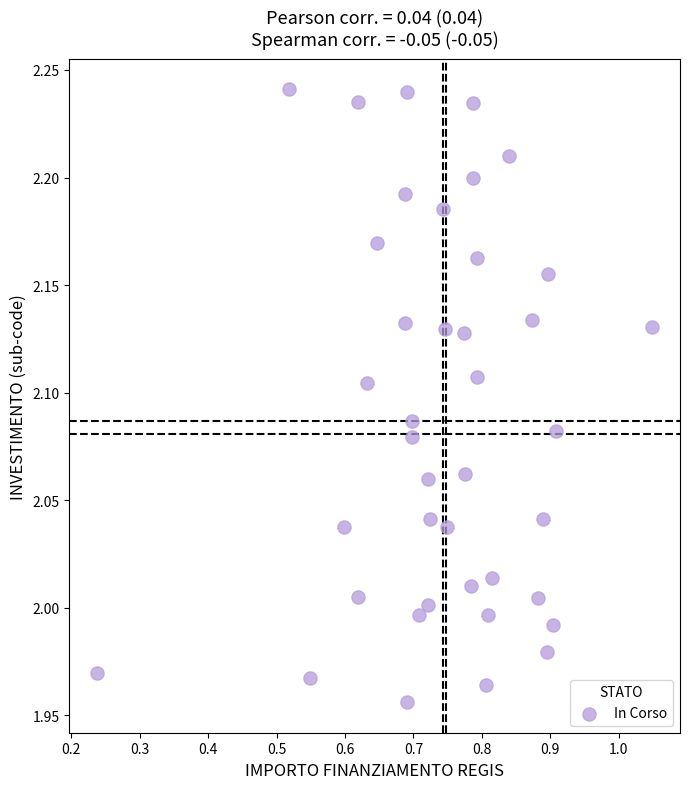

What is the range of Y values (max minus min)?

0.3